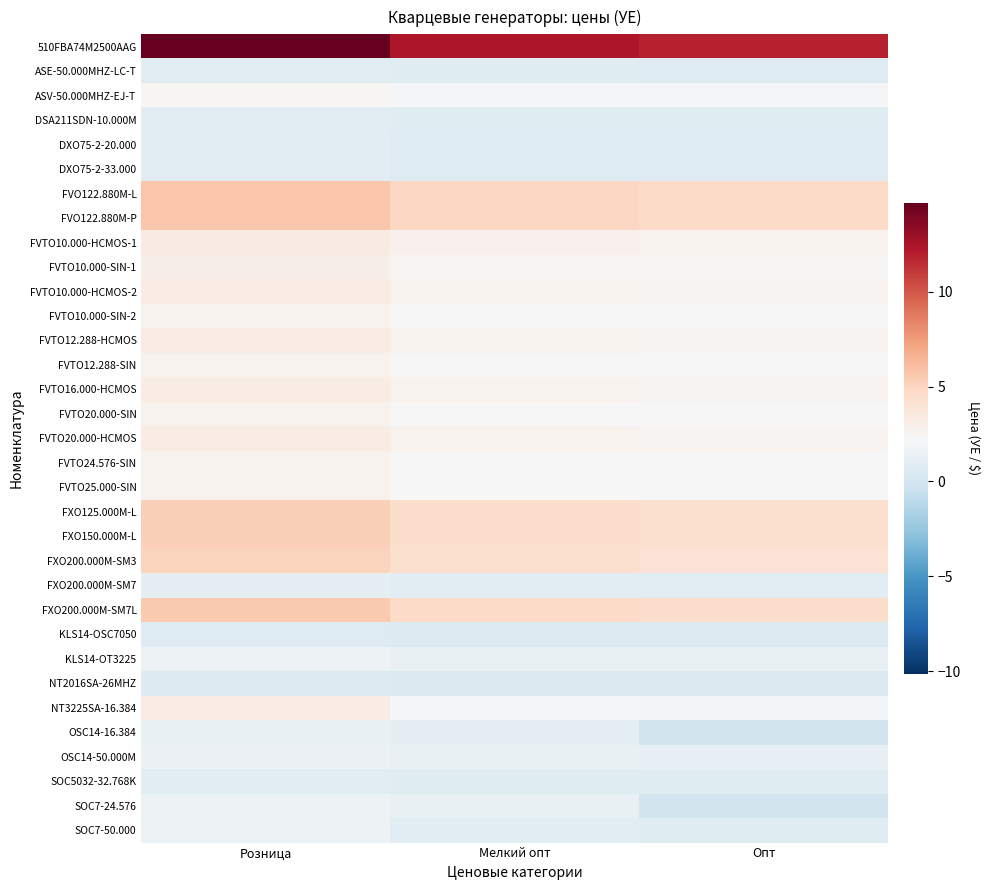

What is the difference between the highest and lowest values at Опт?

11.9